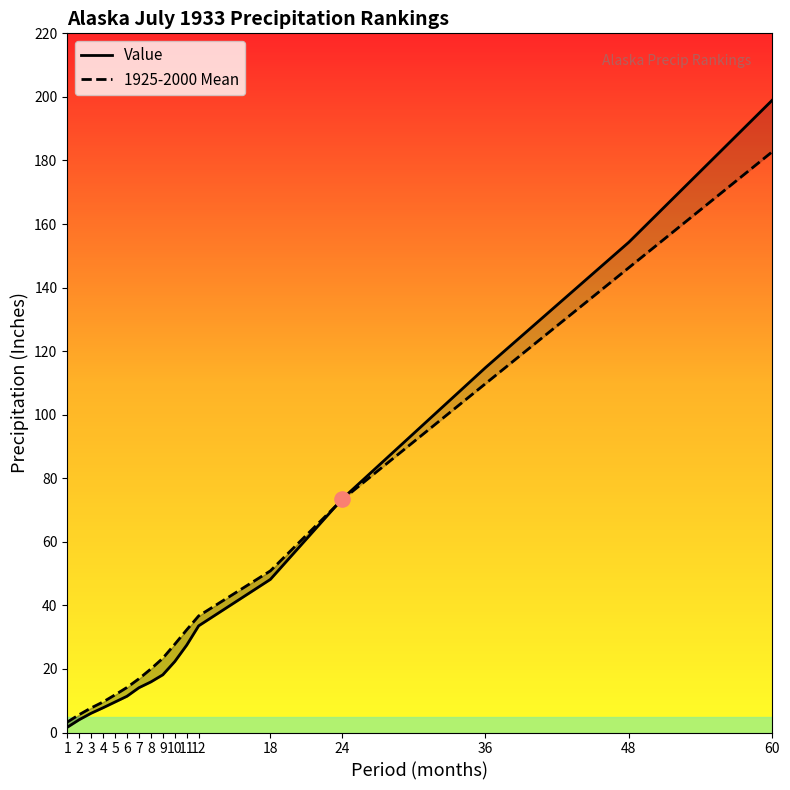

Which series contains the lowest Y value?

Value